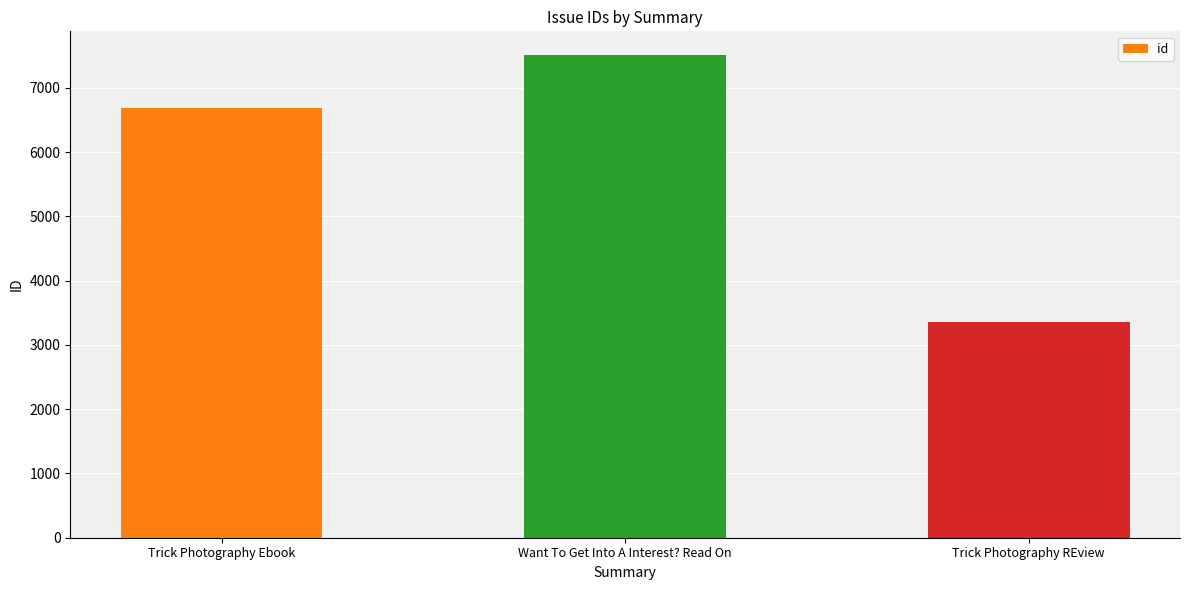

Where is the data nearest to the value 5433?

Trick Photography Ebook